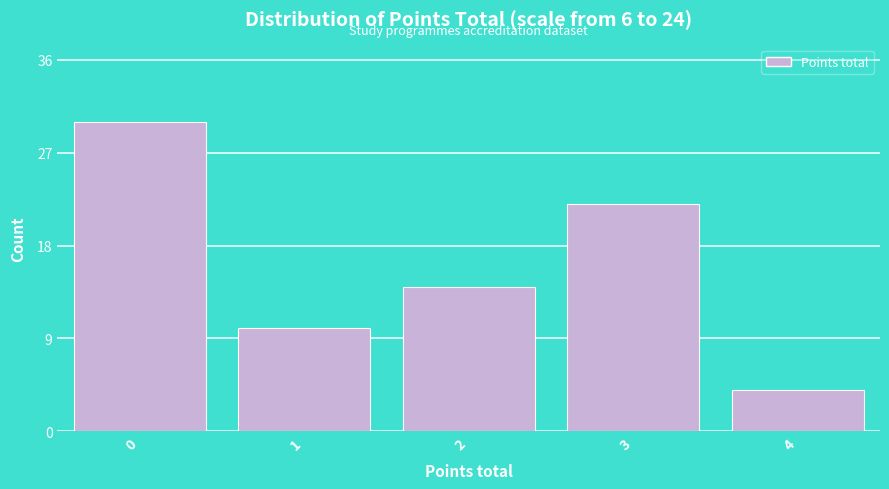

Reading left to right, what are all the values shown in this chart?

0=30	1=10	2=14	3=22	4=4